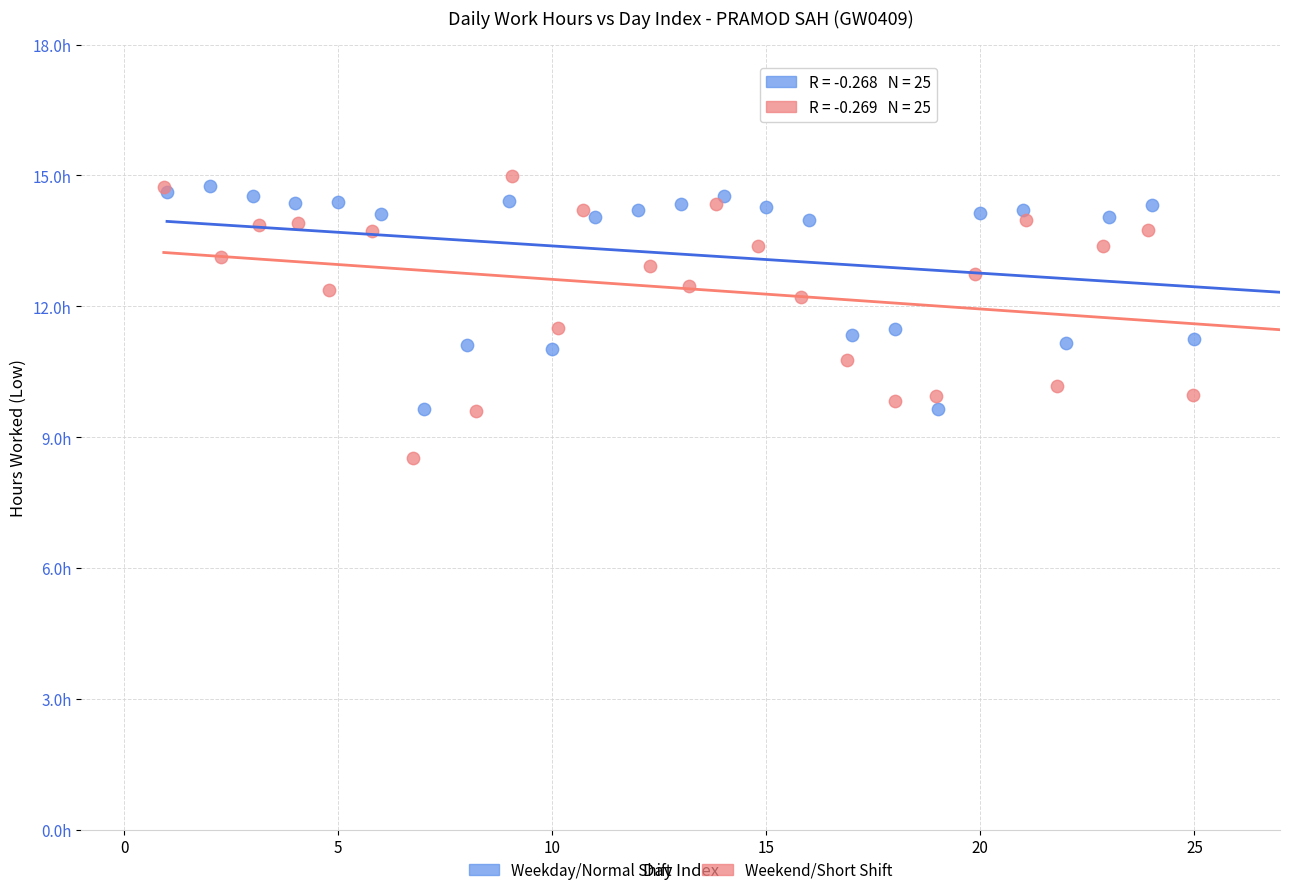

Which series has the widest spread of Y values?

Weekend/Short Shift